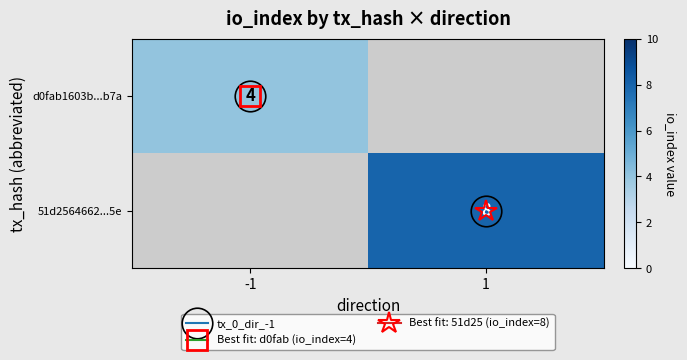

How many distinct data groups are displayed?

2